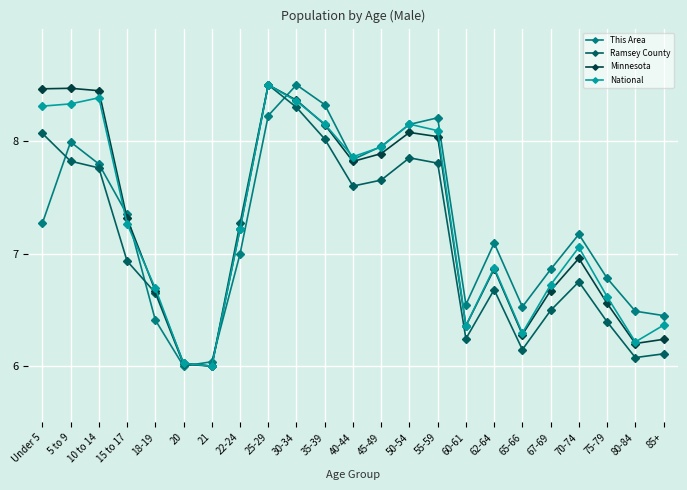

At 70-74, list the series in order from largest to smallest.

This Area, National, Minnesota, Ramsey County